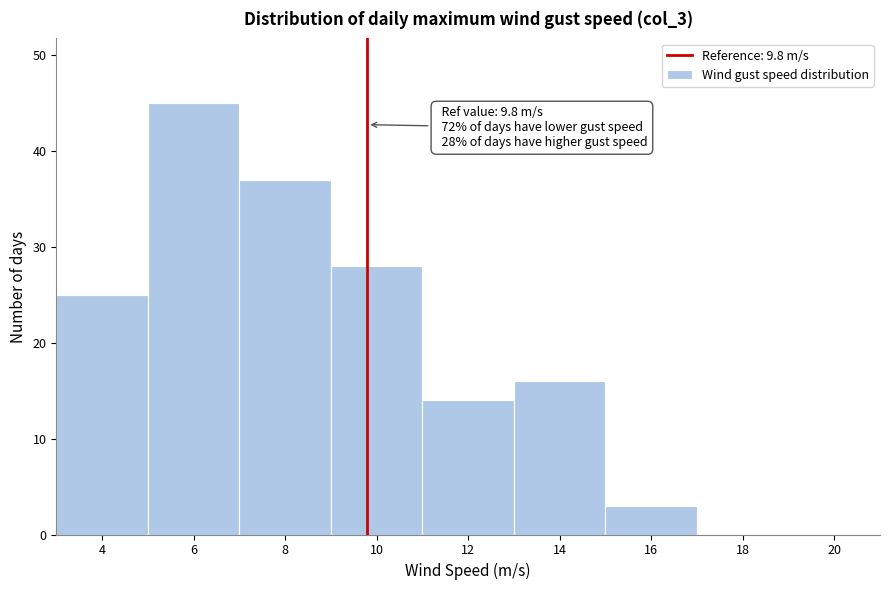

Which range on the x-axis has the tallest bar?

5 to 7